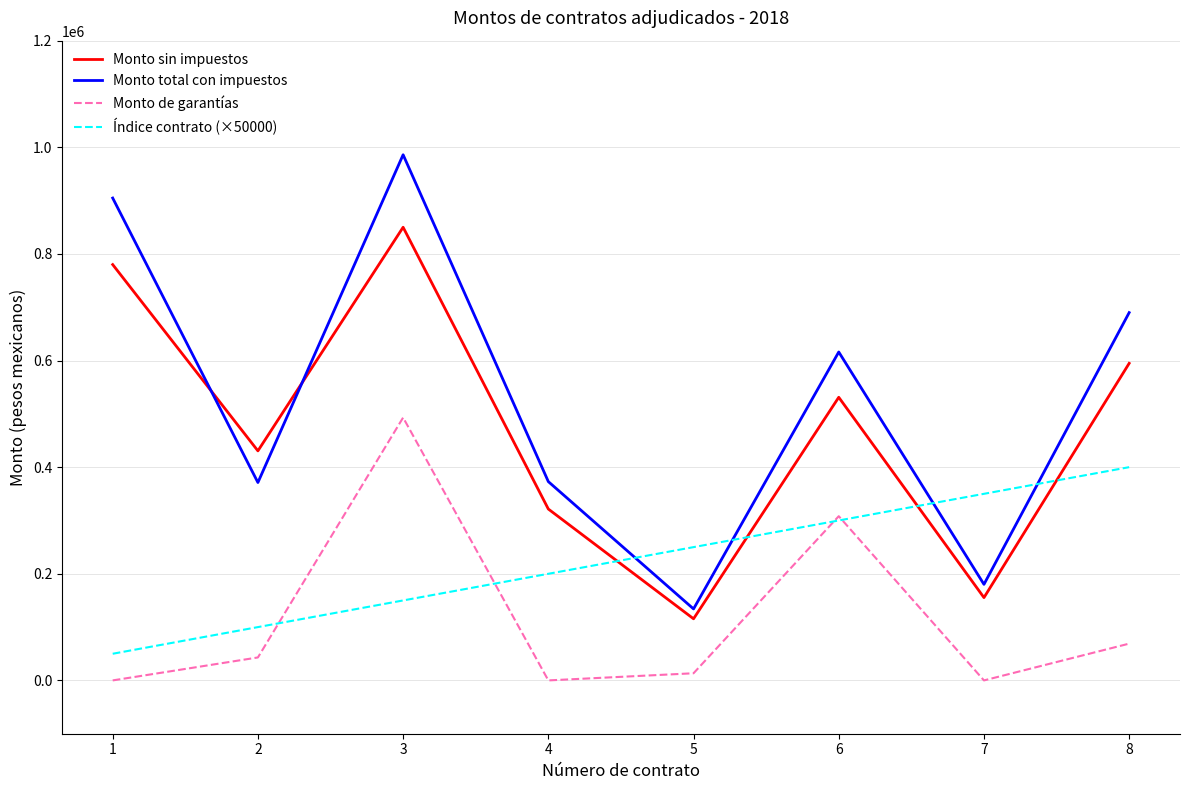

True or false: Monto de garantías and Monto total con impuestos cross at least once.

False